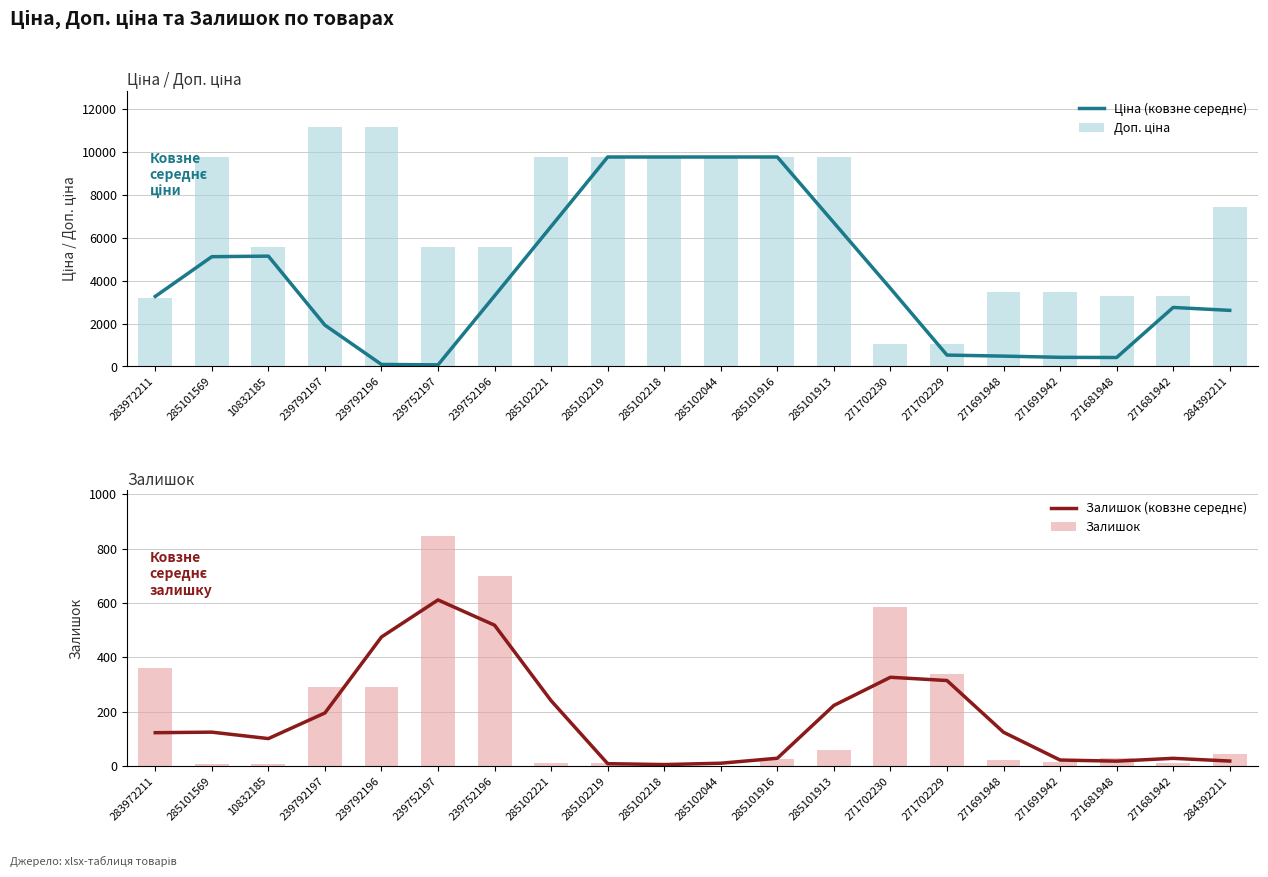

What is the highest value of the Ціна (ковзне середнє) series?

9775.5